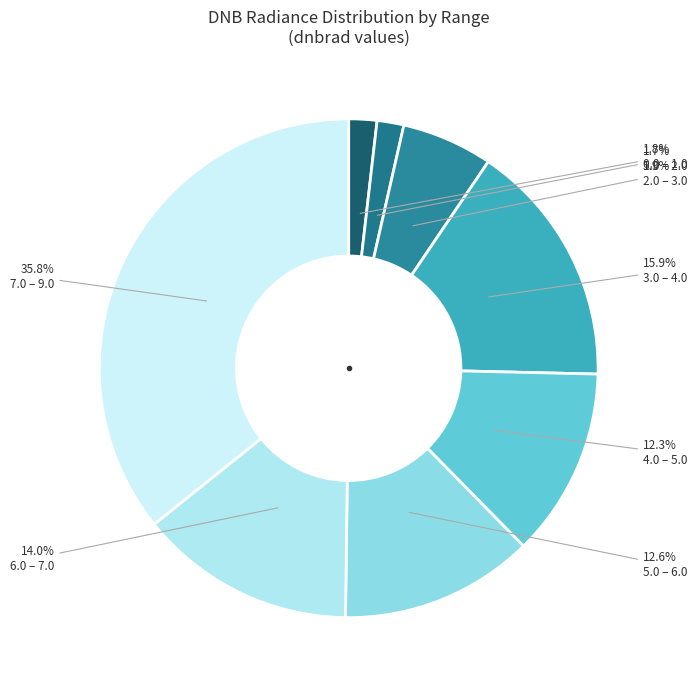

How many segments does this pie chart have?

8